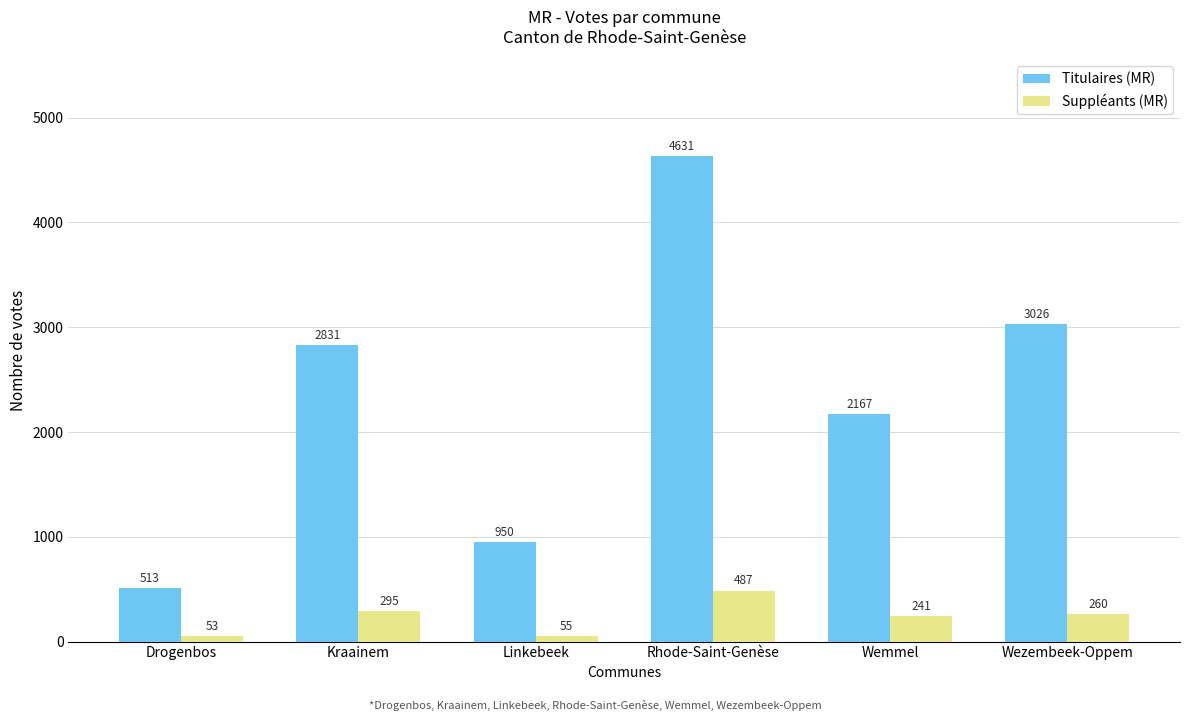

What are all the series names shown in the legend?

Titulaires (MR), Suppléants (MR)